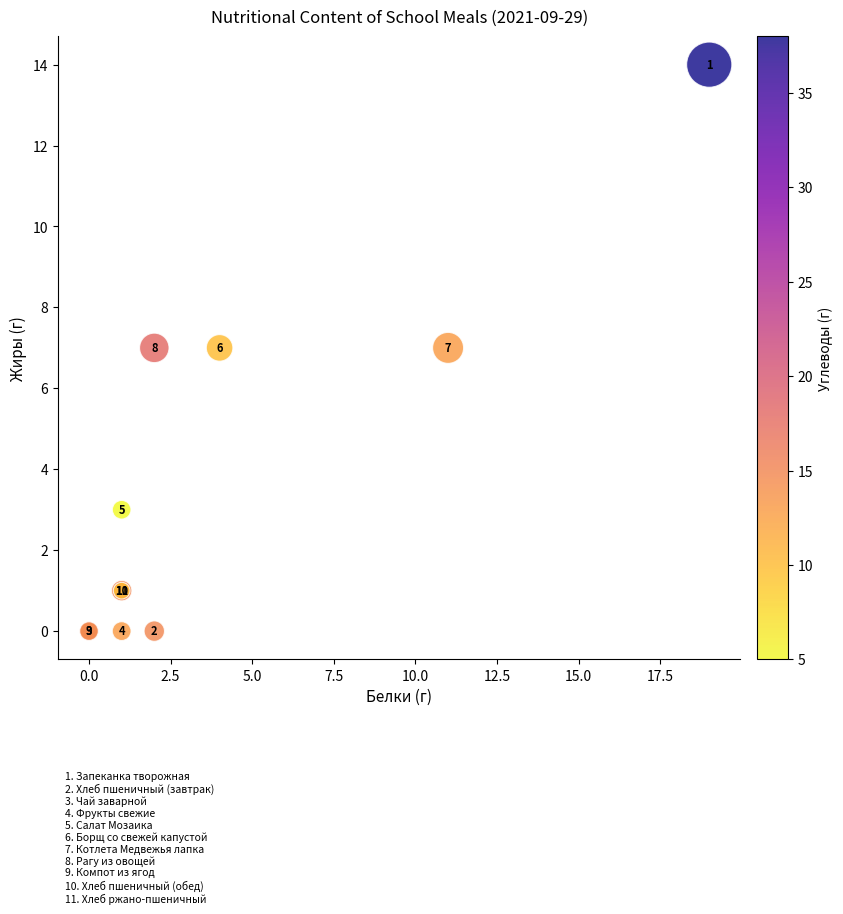

What Y value in the scatter plot is closest to 7?

7